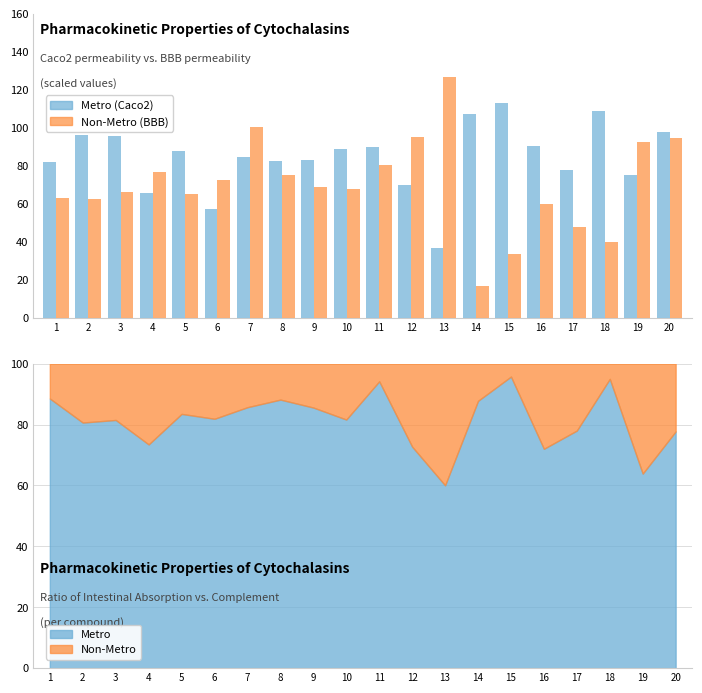

At which label is Non-Metro closest to 71?

6